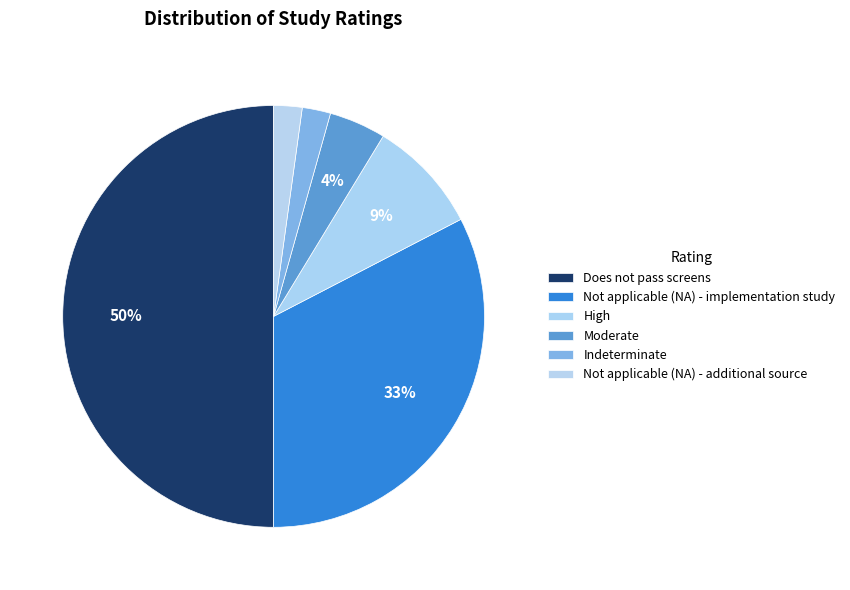

To the nearest percent, what is the difference between the Not applicable (NA) - implementation study and High slice percentages?

24%